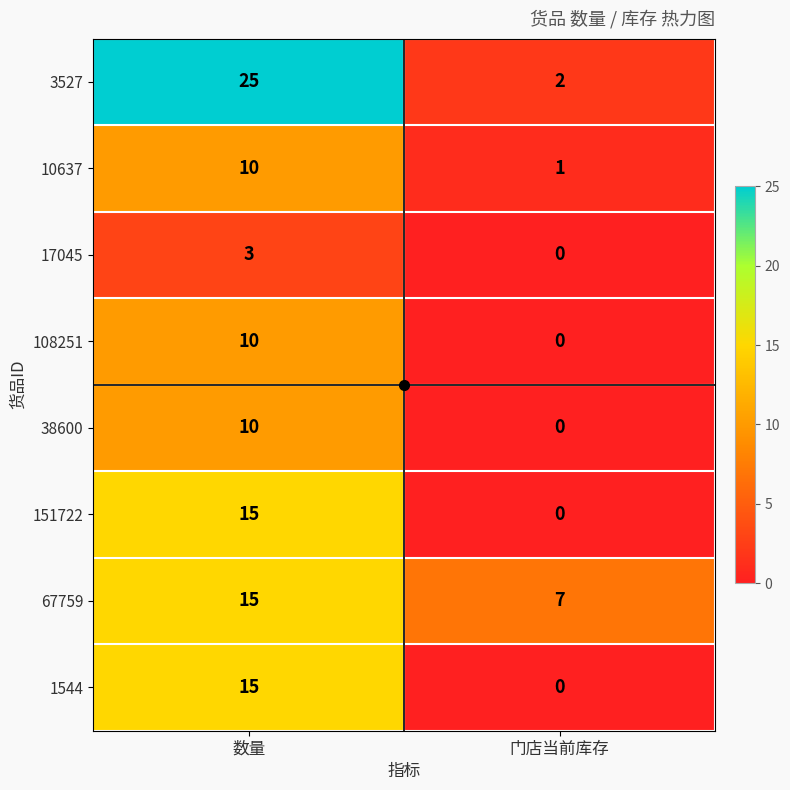

Which series has the largest range (max minus min)?

3527